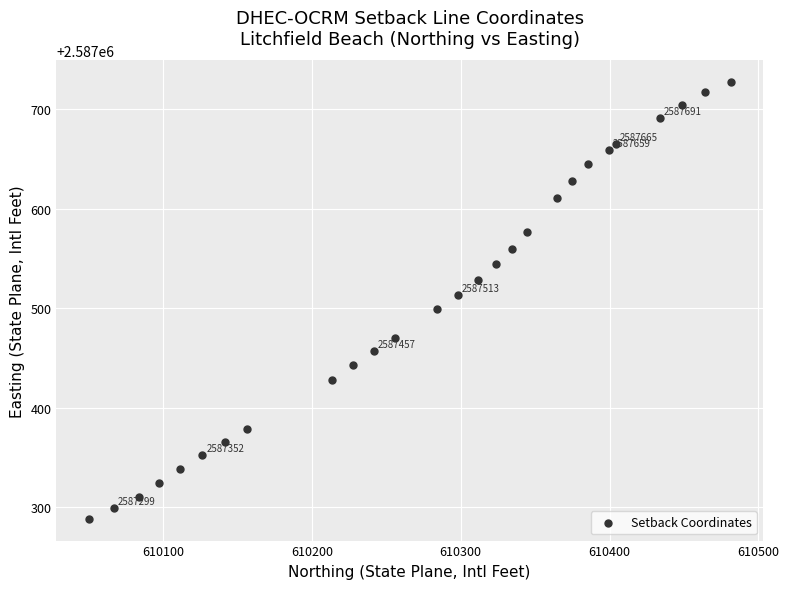

What is the range of X values (max minus min)?

431.4